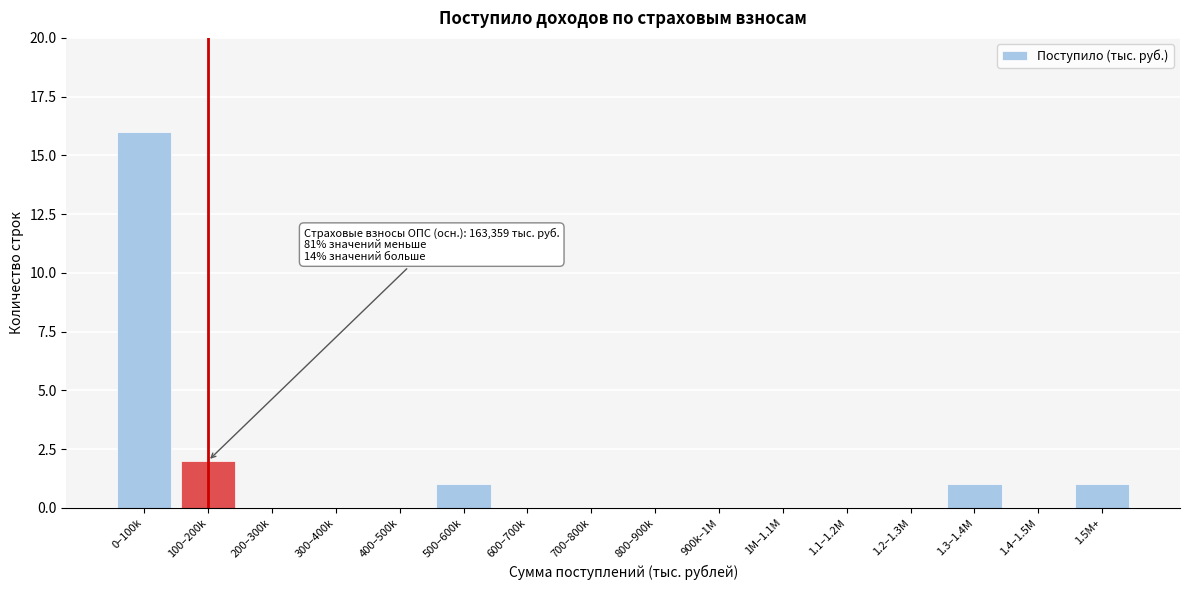

Reading left to right, list all the values displayed in this chart.

0–100k=16	100–200k=2	200–300k=0	300–400k=0	400–500k=0	500–600k=1	600–700k=0	700–800k=0	800–900k=0	900k–1M=0	1M–1.1M=0	1.1–1.2M=0	1.2–1.3M=0	1.3–1.4M=1	1.4–1.5M=0	1.5M+=1